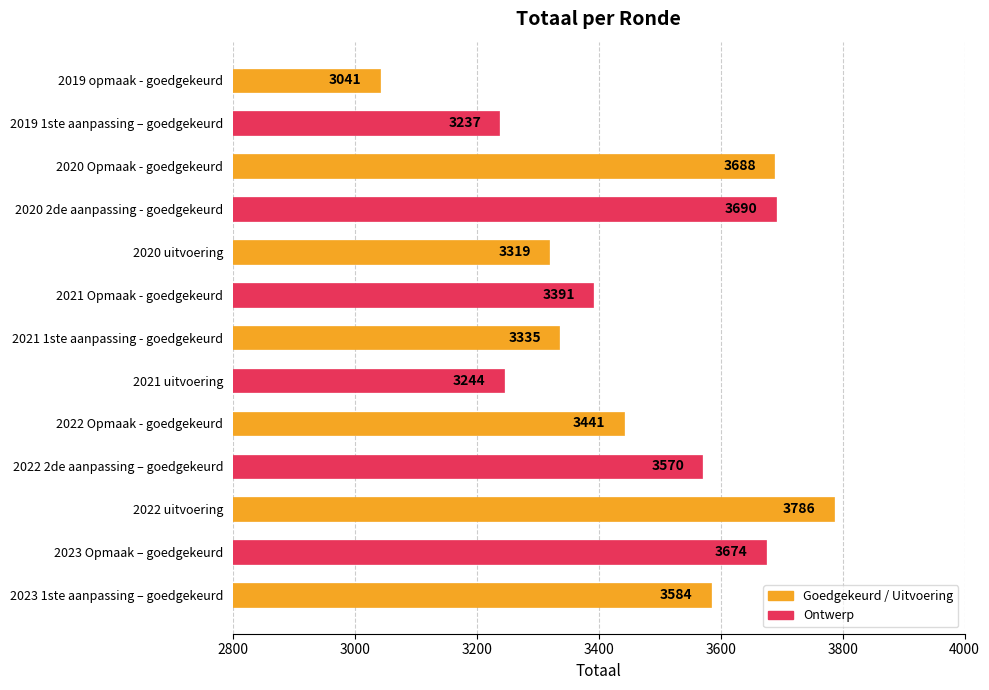

Rank the categories by value from highest to lowest.

2022 uitvoering, 2020 2de aanpassing - goedgekeurd, 2020 Opmaak - goedgekeurd, 2023 Opmaak – goedgekeurd, 2023 1ste aanpassing – goedgekeurd, 2022 2de aanpassing – goedgekeurd, 2022 Opmaak - goedgekeurd, 2021 Opmaak - goedgekeurd, 2021 1ste aanpassing - goedgekeurd, 2020 uitvoering, 2021 uitvoering, 2019 1ste aanpassing – goedgekeurd, 2019 opmaak - goedgekeurd